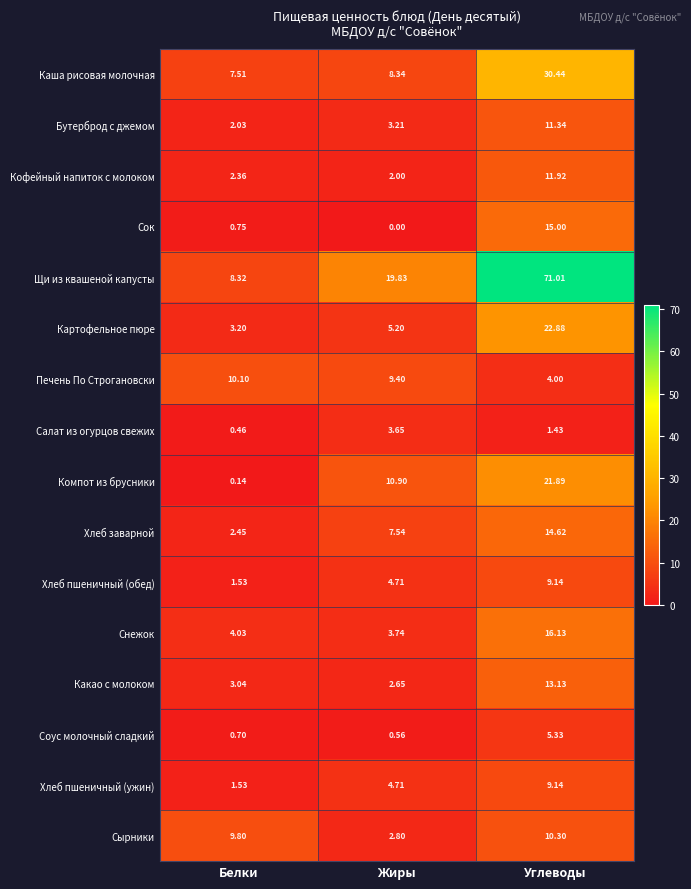

At how many categories does at least one series exceed 11?

2